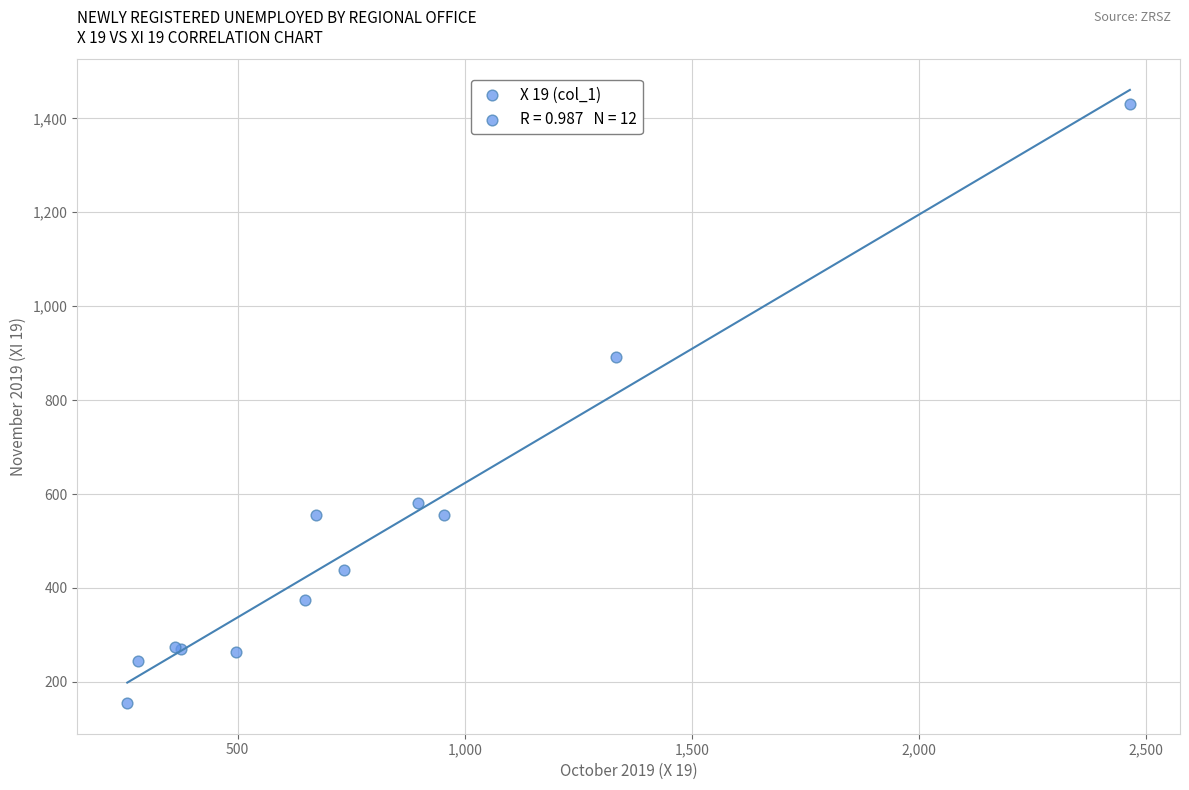

What Y value in the scatter plot is closest to 792?

891